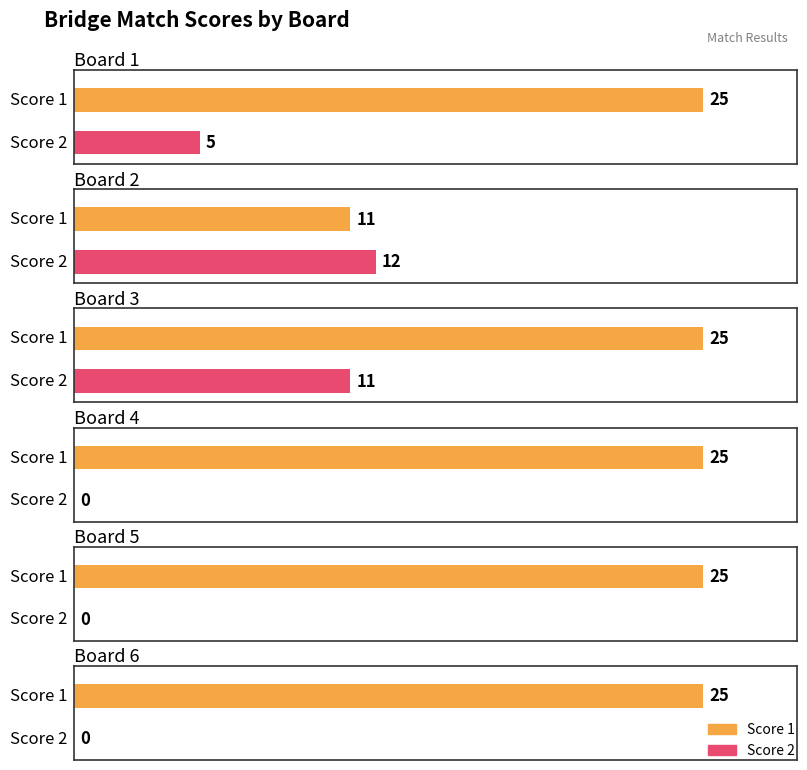

The value of Score 2 at Board 5 is 5. True or false?

False